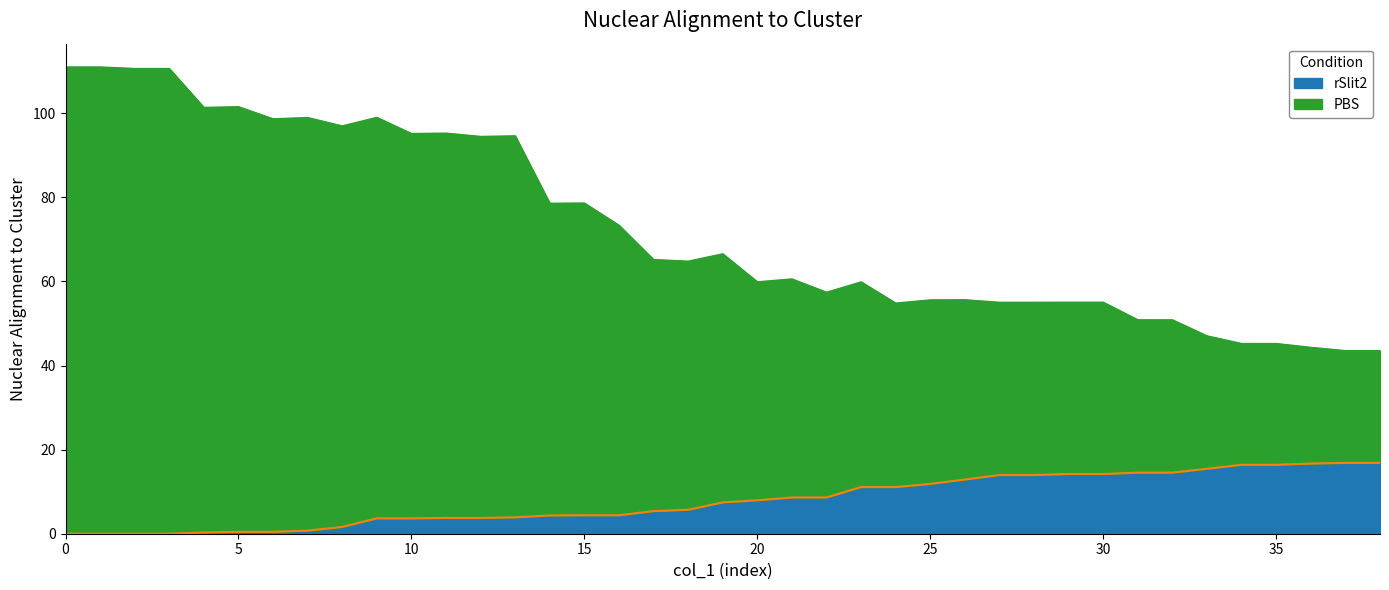

What is the sum of all rSlit2 values?

310.1